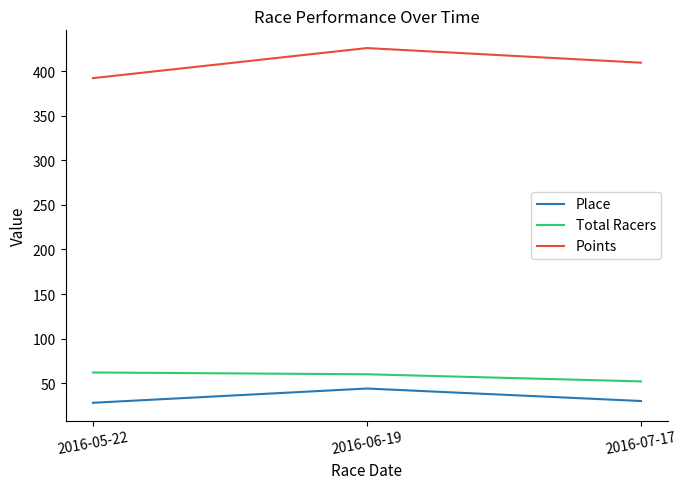

Rank the series at 2016-07-17 from lowest to highest value.

Place, Total Racers, Points